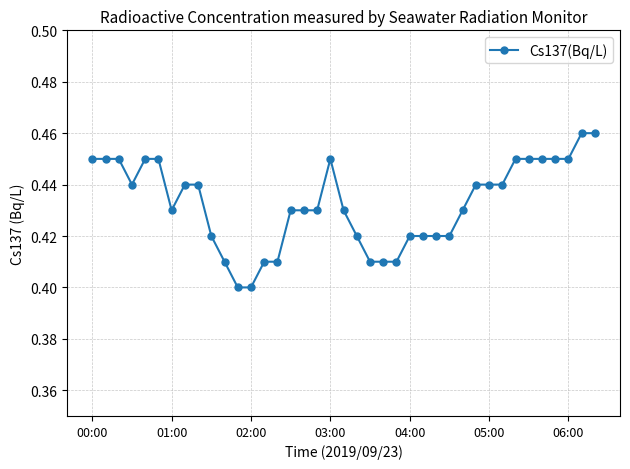

True or false: there are more than 0 points higher than both neighbors.

True